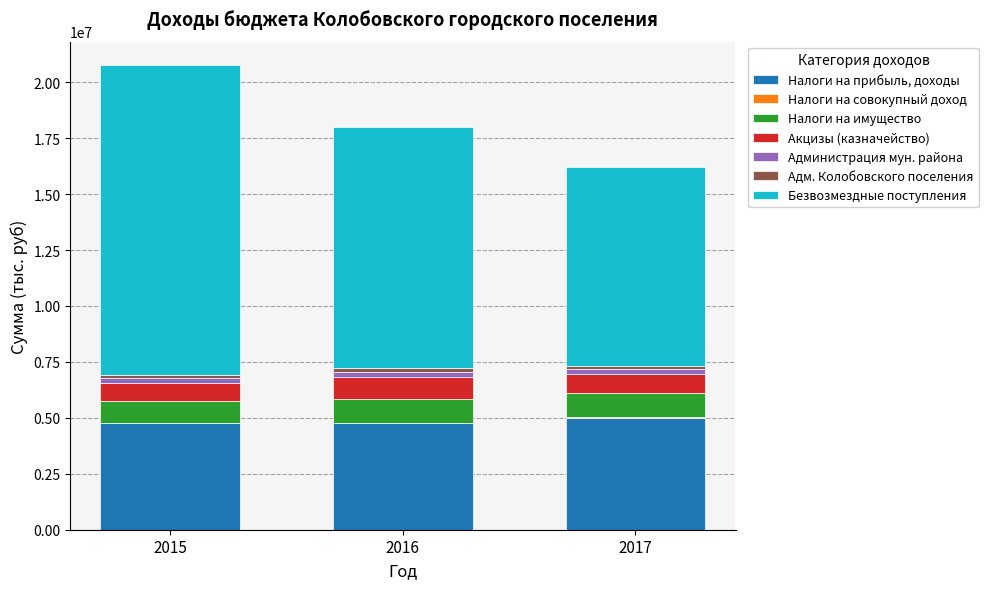

Does the chart contain stacked bars?

Yes